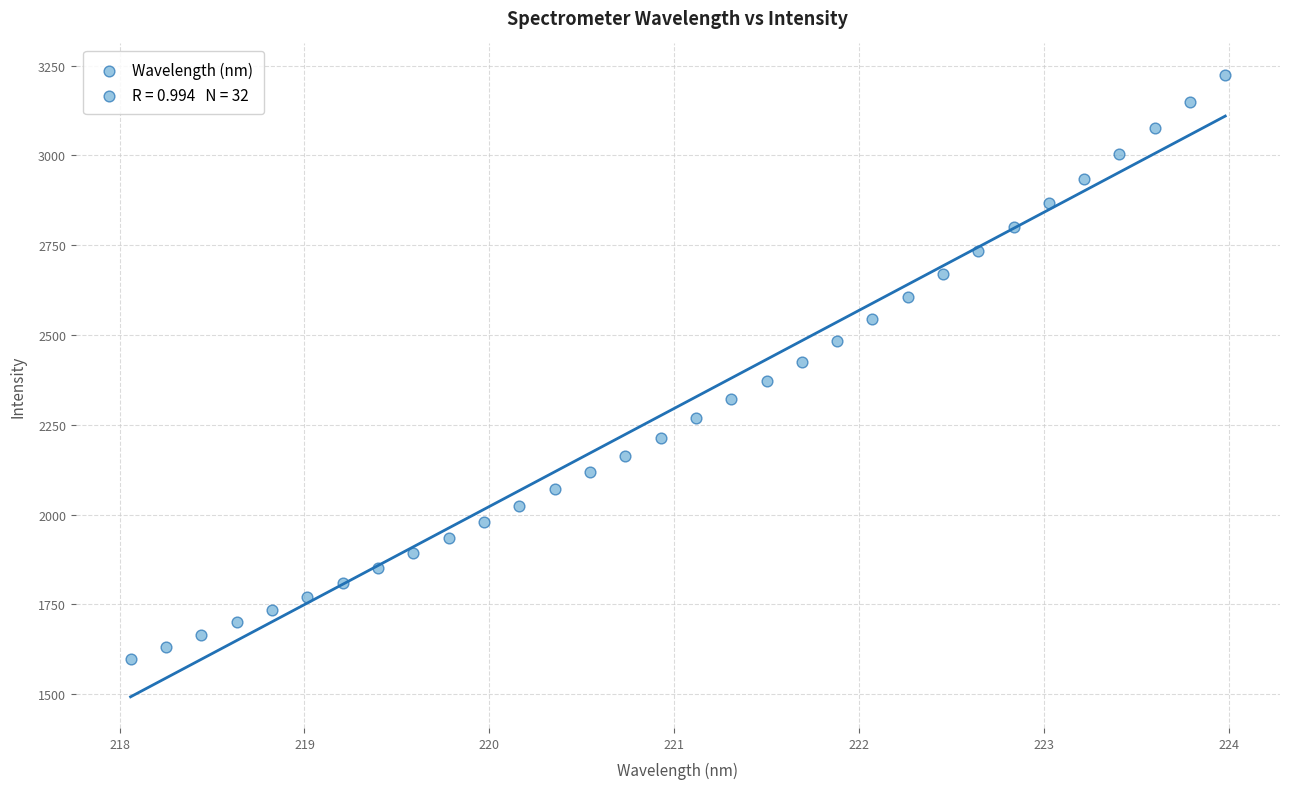

What is the range of X values (max minus min)?

5.9